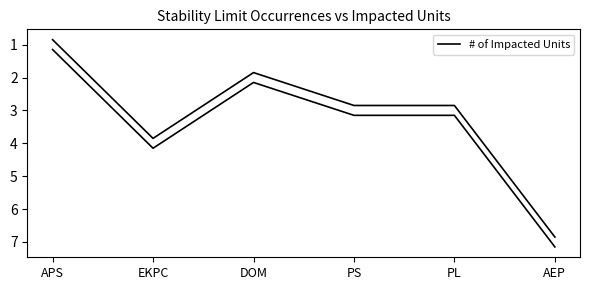

How many lines are shown in the chart?

1